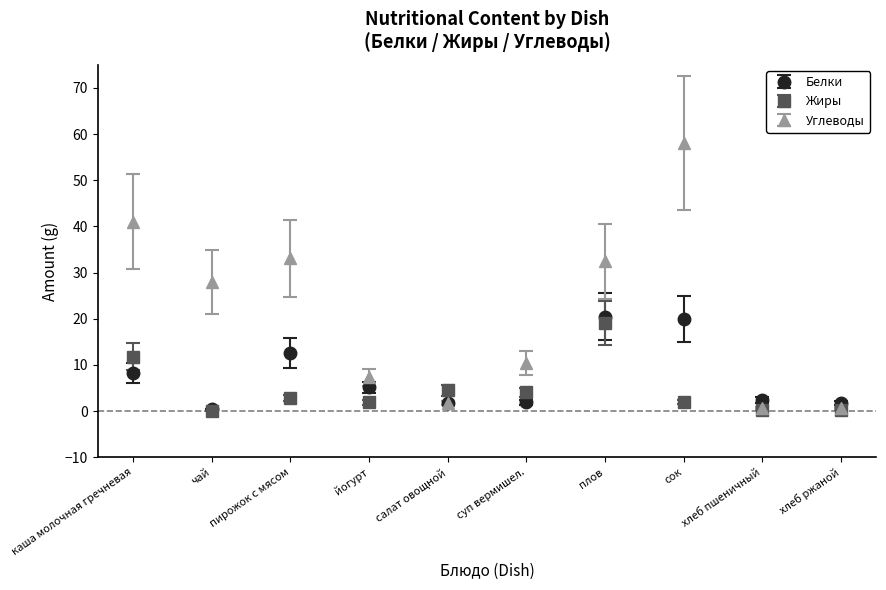

What are all the series names shown in the legend?

Белки, Жиры, Углеводы